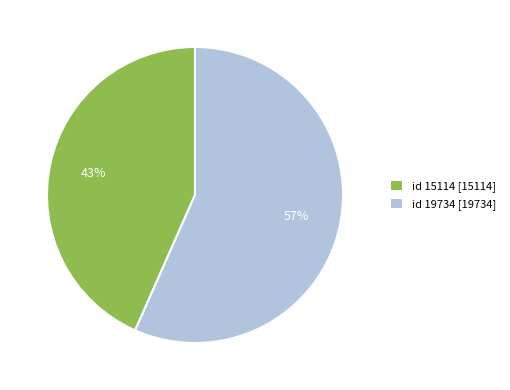

What is the majority slice?

id 19734 [19734]